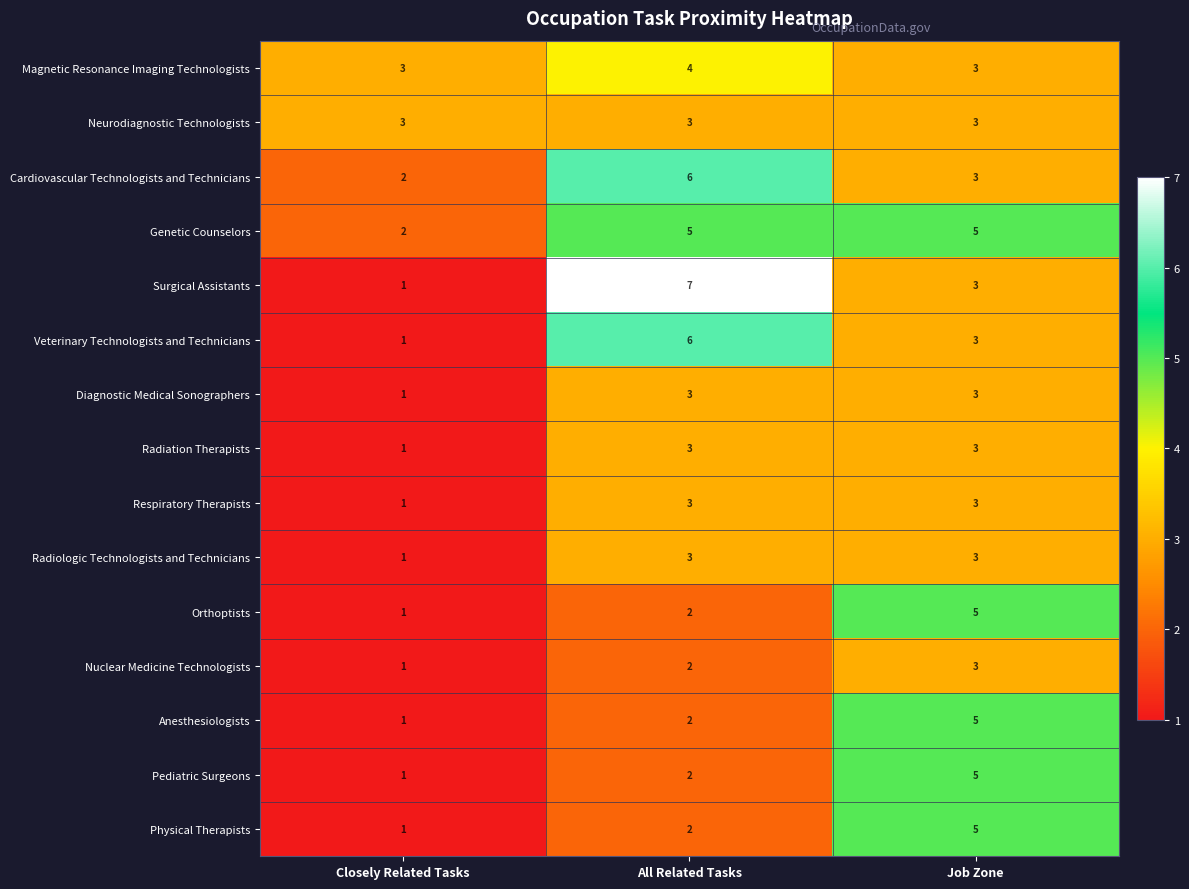

Which series has the largest total across all categories?

Genetic Counselors